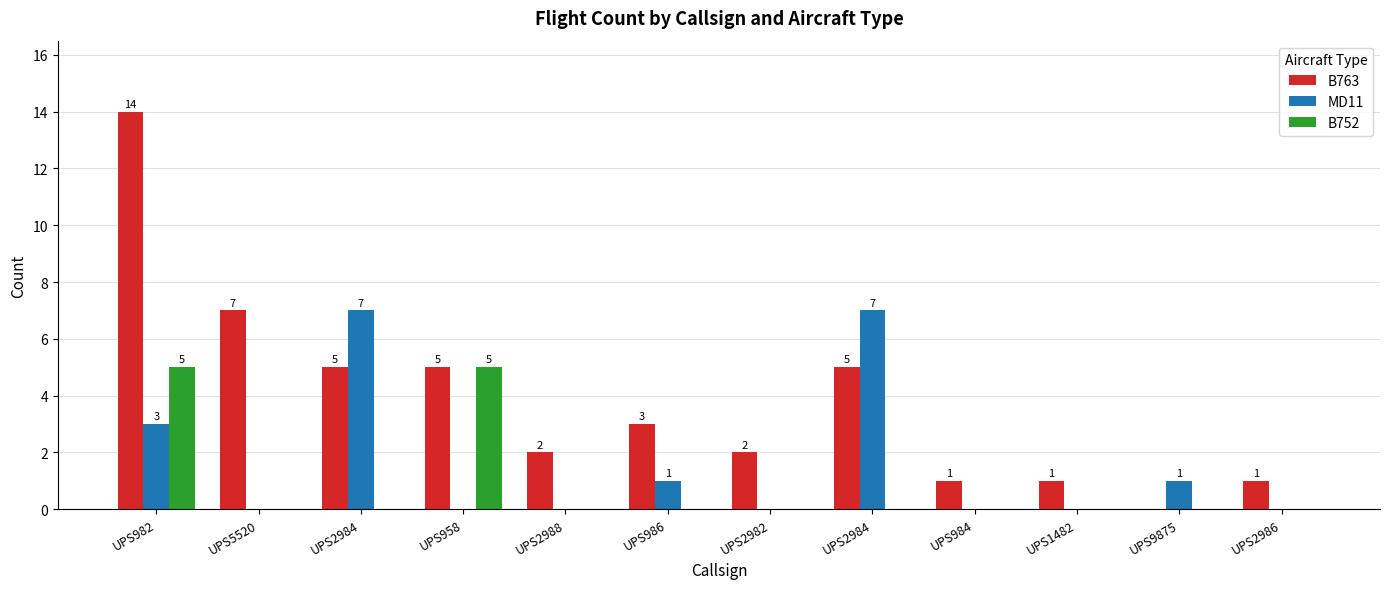

Is it true that B763 equals 3 at UPS2988?

False